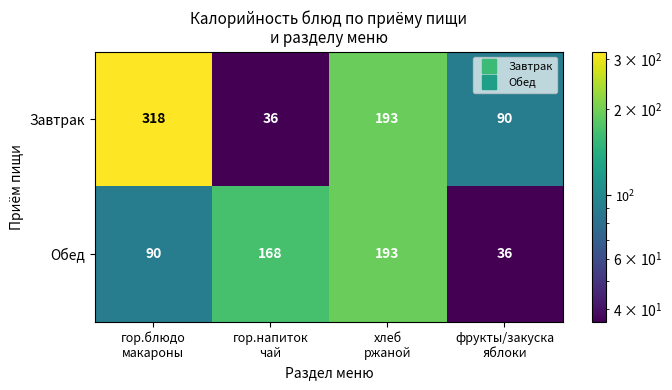

Count the Завтрак values in the range 90 to 318.

3